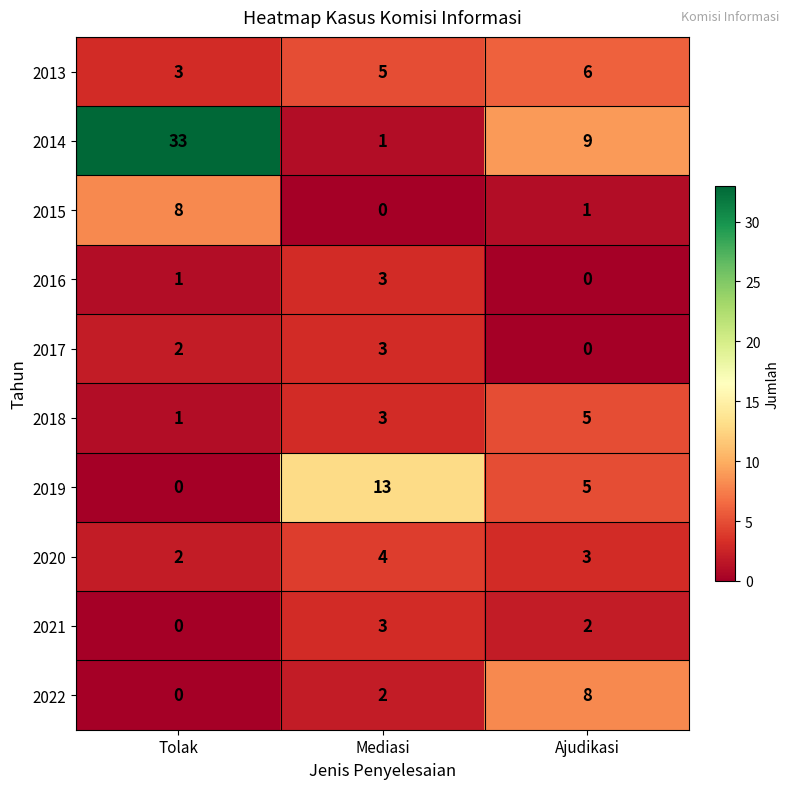

At which label does 2020 reach its minimum?

Tolak